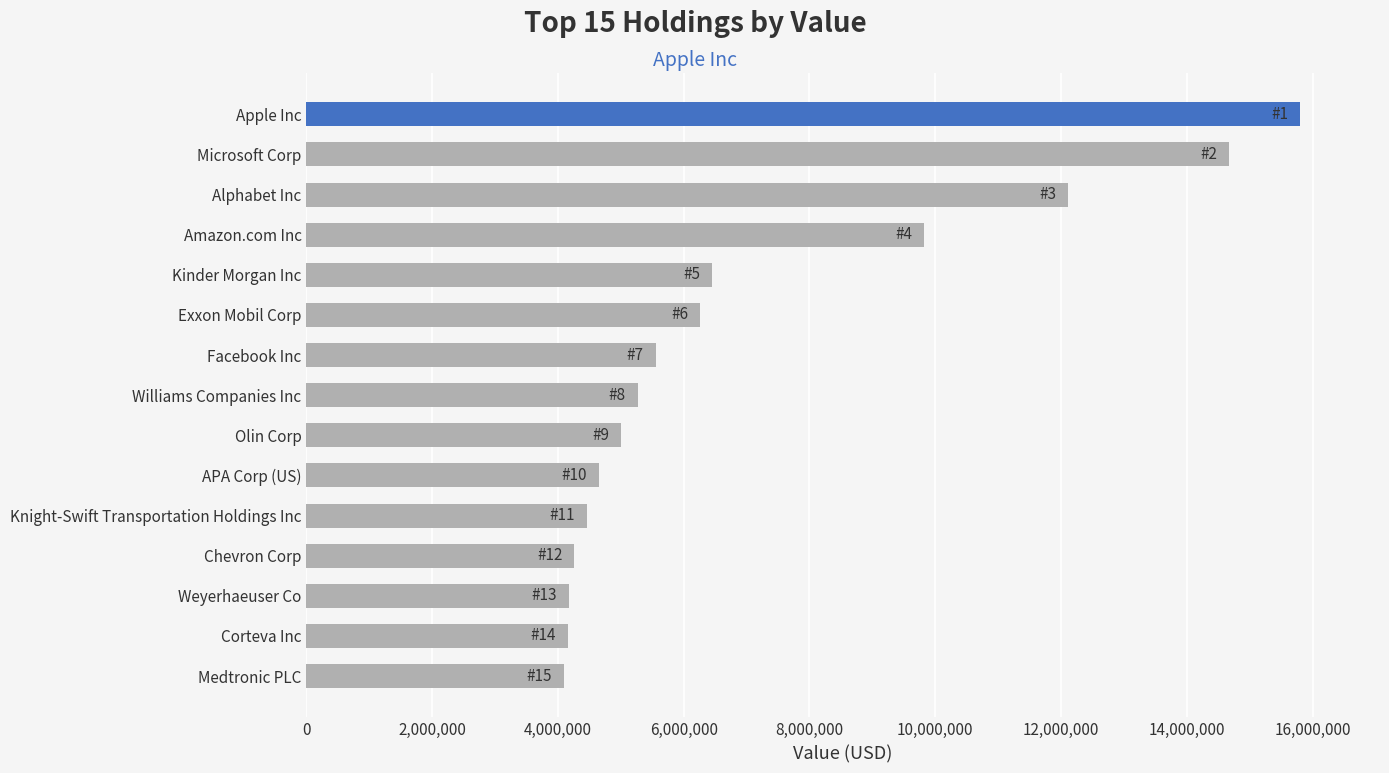

Are the bars horizontal?

Yes